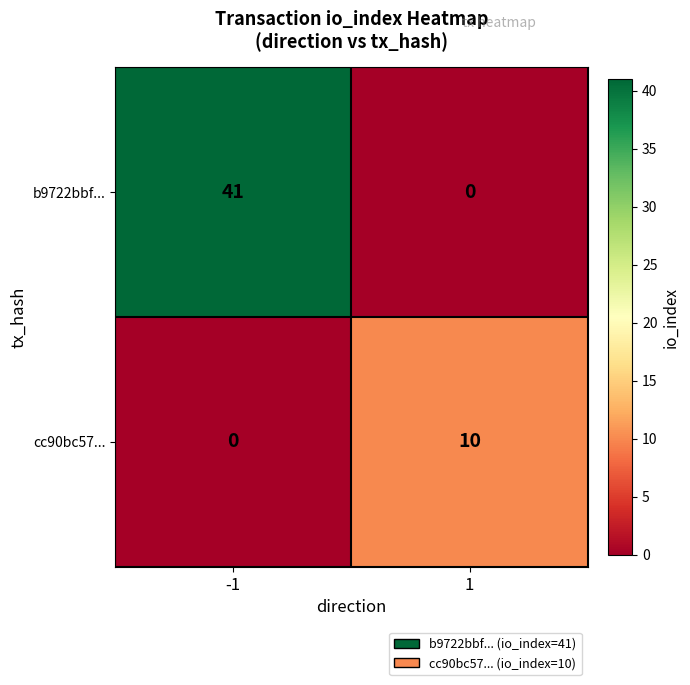

List the labels in order of cc90bc57... value, smallest first.

-1, 1